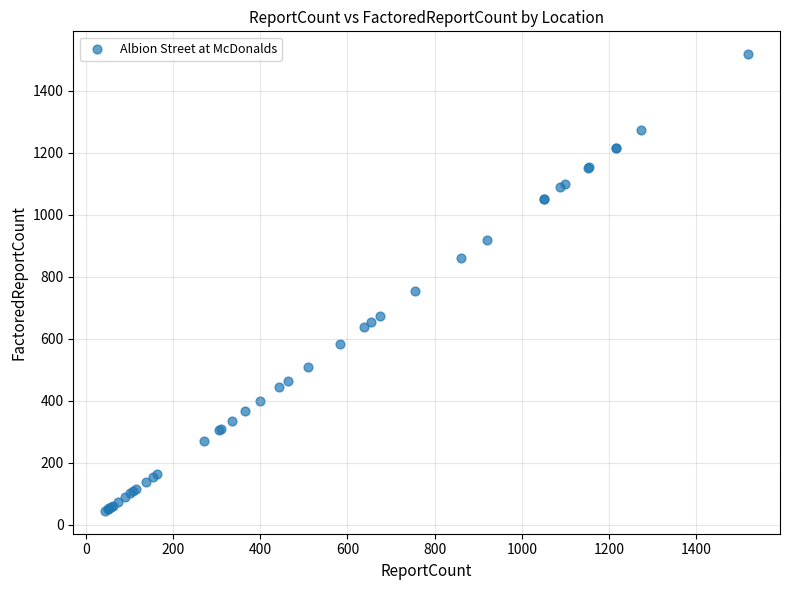

What Y value in the scatter plot is closest to 781?

755